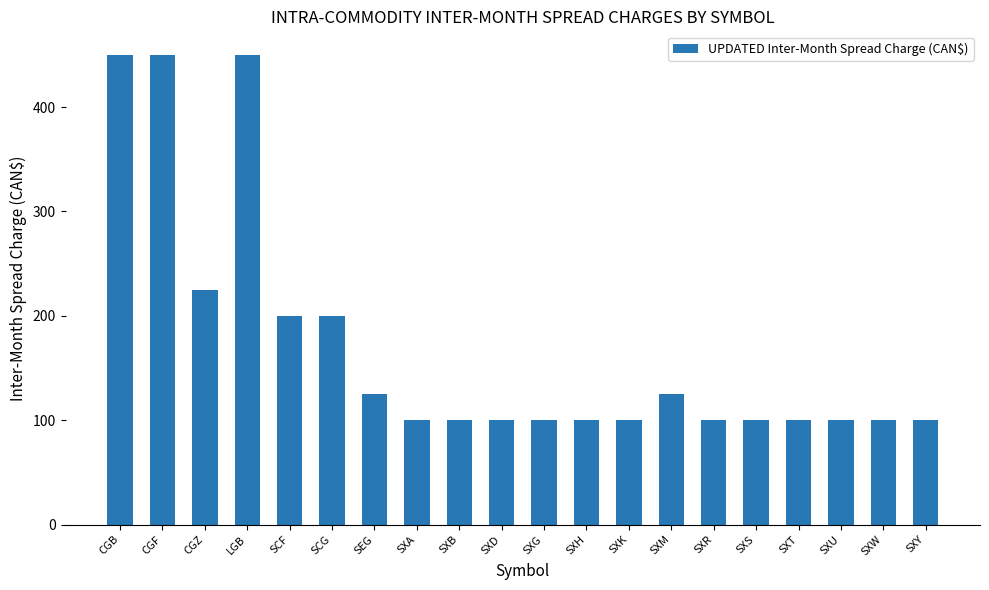

Reading left to right, extract all data points from this chart.

450	450	225	450	200	200	125	100	100	100	100	100	100	125	100	100	100	100	100	100